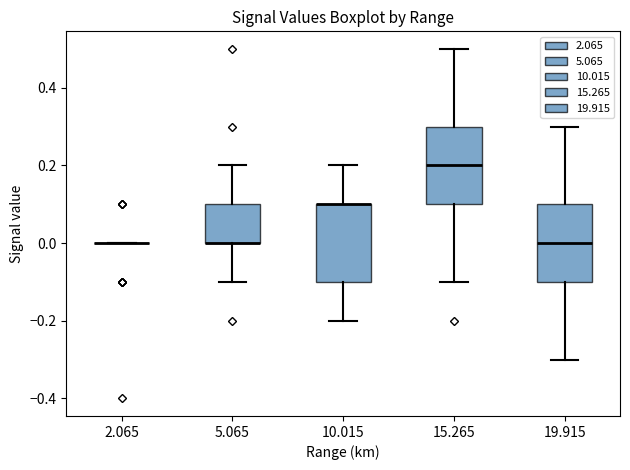

Where is the lower edge of the box at x = 5.065 on the y-axis? The values are not printed on the chart, so give them approximately, as read against the axis.

0.0